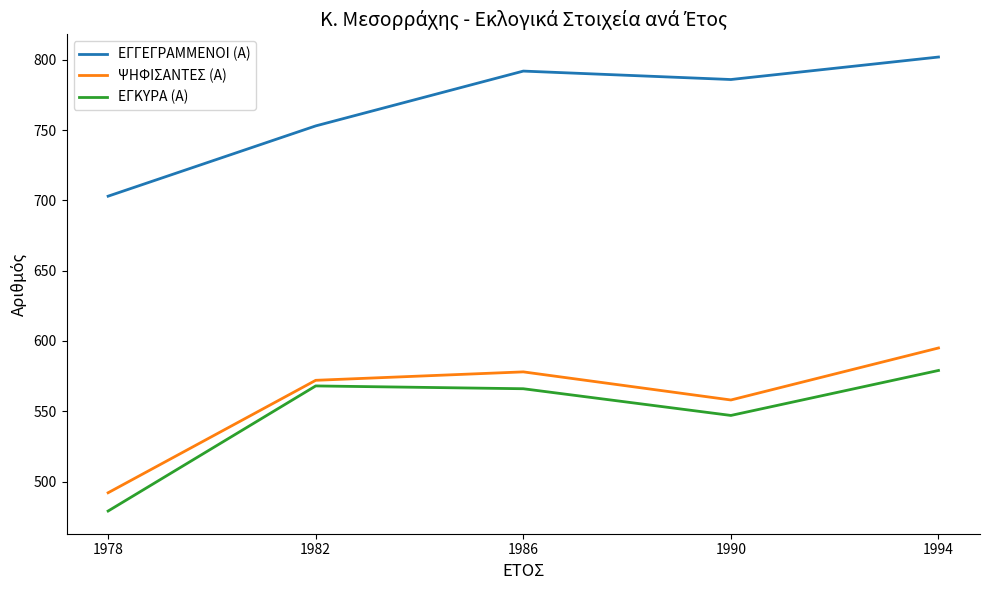

How many interior local valleys does the ΕΓΓΕΓΡΑΜΜΕΝΟΙ (Α) series have?

1